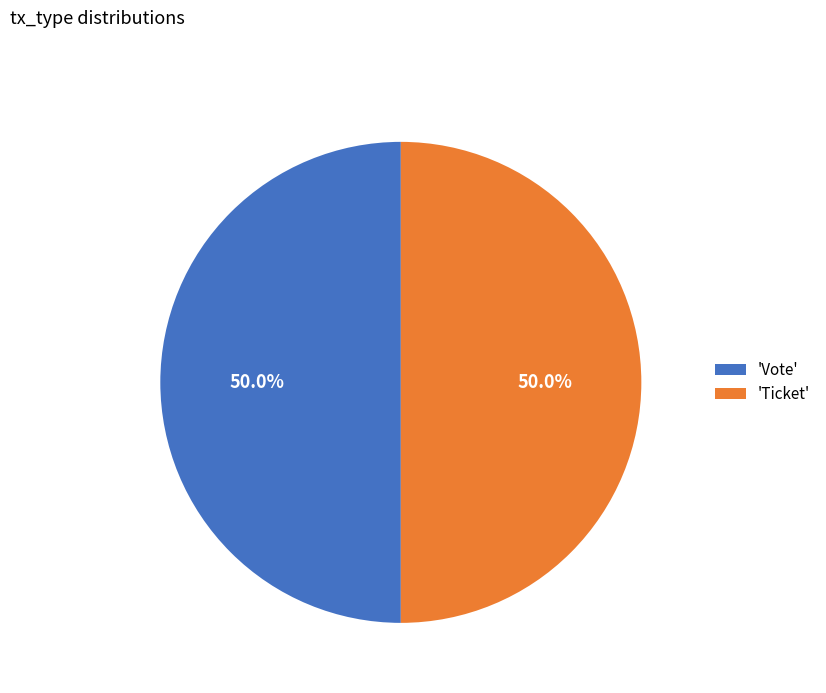

Count the number of slices in the pie.

2